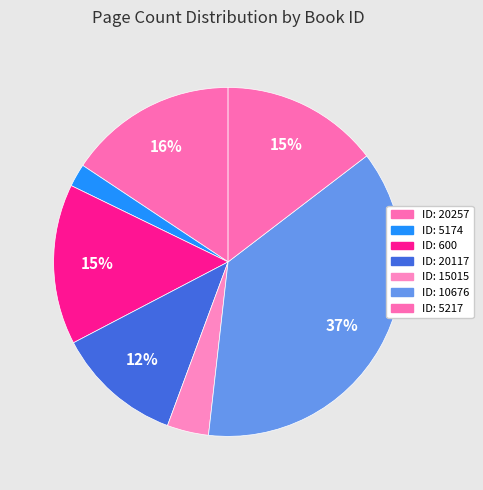

How many slices are in this pie chart?

7